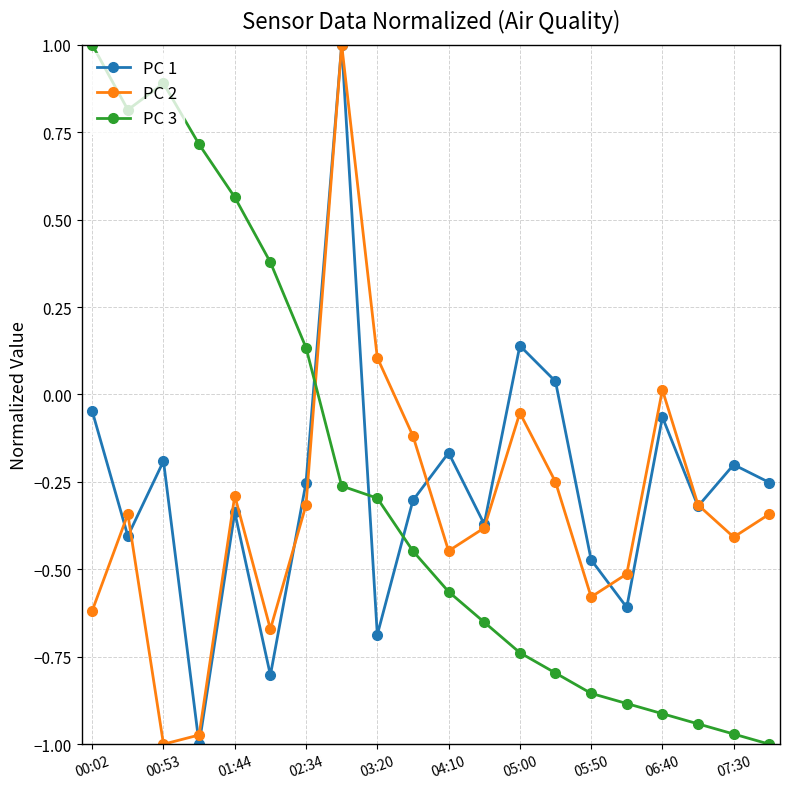

Which series has the largest total across all categories?

PC 3